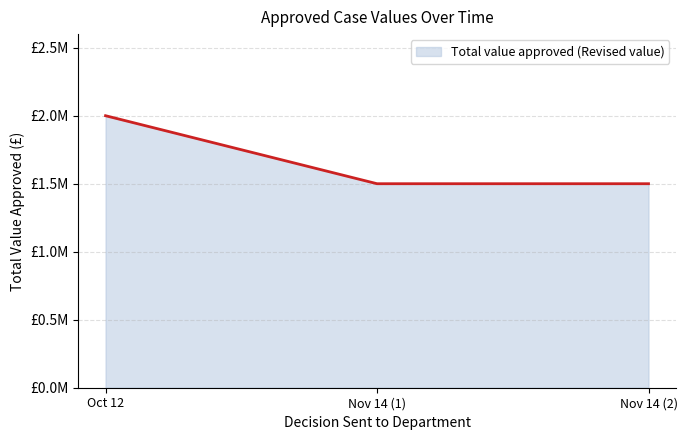

Which category has the lowest value across all series?

Nov 14 (1)